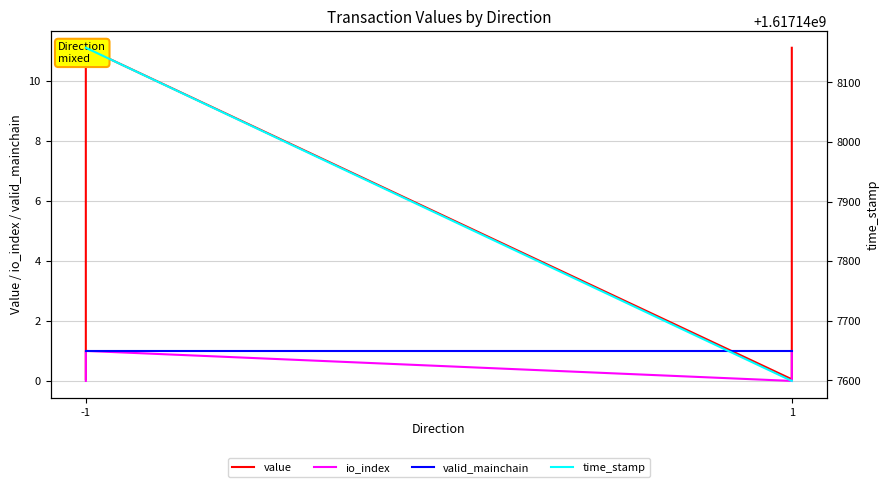

At which category does the chart reach its minimum across all series?

-1